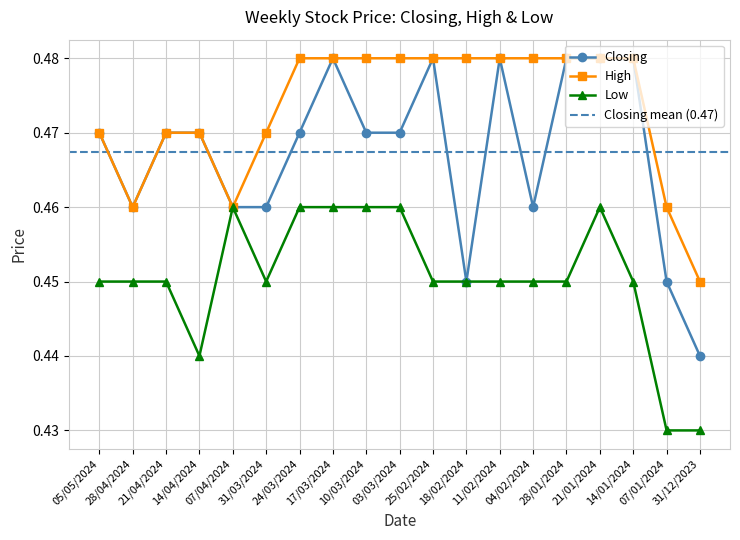

Reading right to left, extract all data points from this chart.

Closing: 31/12/2023=0.4	07/01/2024=0.5	14/01/2024=0.5	21/01/2024=0.5	28/01/2024=0.5	04/02/2024=0.5	11/02/2024=0.5	18/02/2024=0.5	25/02/2024=0.5	03/03/2024=0.5	10/03/2024=0.5	17/03/2024=0.5	24/03/2024=0.5	31/03/2024=0.5	07/04/2024=0.5	14/04/2024=0.5	21/04/2024=0.5	28/04/2024=0.5	05/05/2024=0.5
High: 31/12/2023=0.5	07/01/2024=0.5	14/01/2024=0.5	21/01/2024=0.5	28/01/2024=0.5	04/02/2024=0.5	11/02/2024=0.5	18/02/2024=0.5	25/02/2024=0.5	03/03/2024=0.5	10/03/2024=0.5	17/03/2024=0.5	24/03/2024=0.5	31/03/2024=0.5	07/04/2024=0.5	14/04/2024=0.5	21/04/2024=0.5	28/04/2024=0.5	05/05/2024=0.5
Low: 31/12/2023=0.4	07/01/2024=0.4	14/01/2024=0.5	21/01/2024=0.5	28/01/2024=0.5	04/02/2024=0.5	11/02/2024=0.5	18/02/2024=0.5	25/02/2024=0.5	03/03/2024=0.5	10/03/2024=0.5	17/03/2024=0.5	24/03/2024=0.5	31/03/2024=0.5	07/04/2024=0.5	14/04/2024=0.4	21/04/2024=0.5	28/04/2024=0.5	05/05/2024=0.5